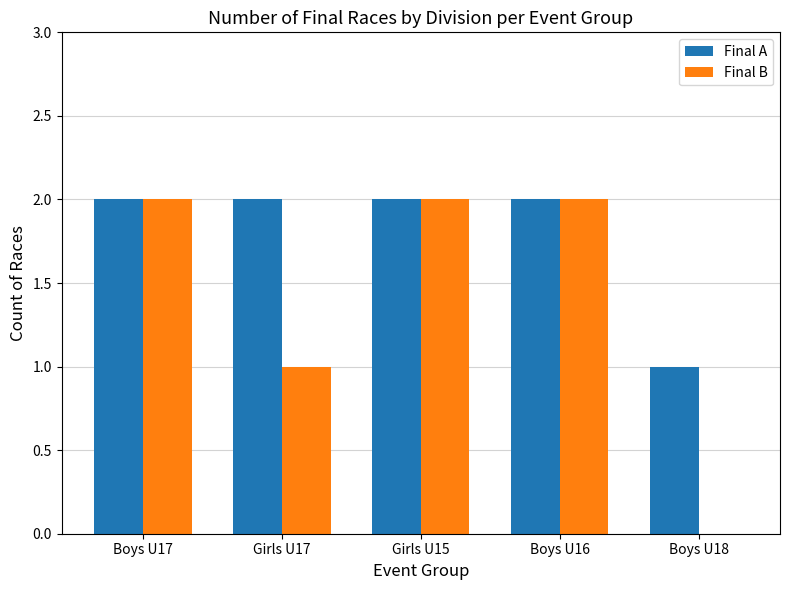

What is the total value across all series at Boys U17?

4